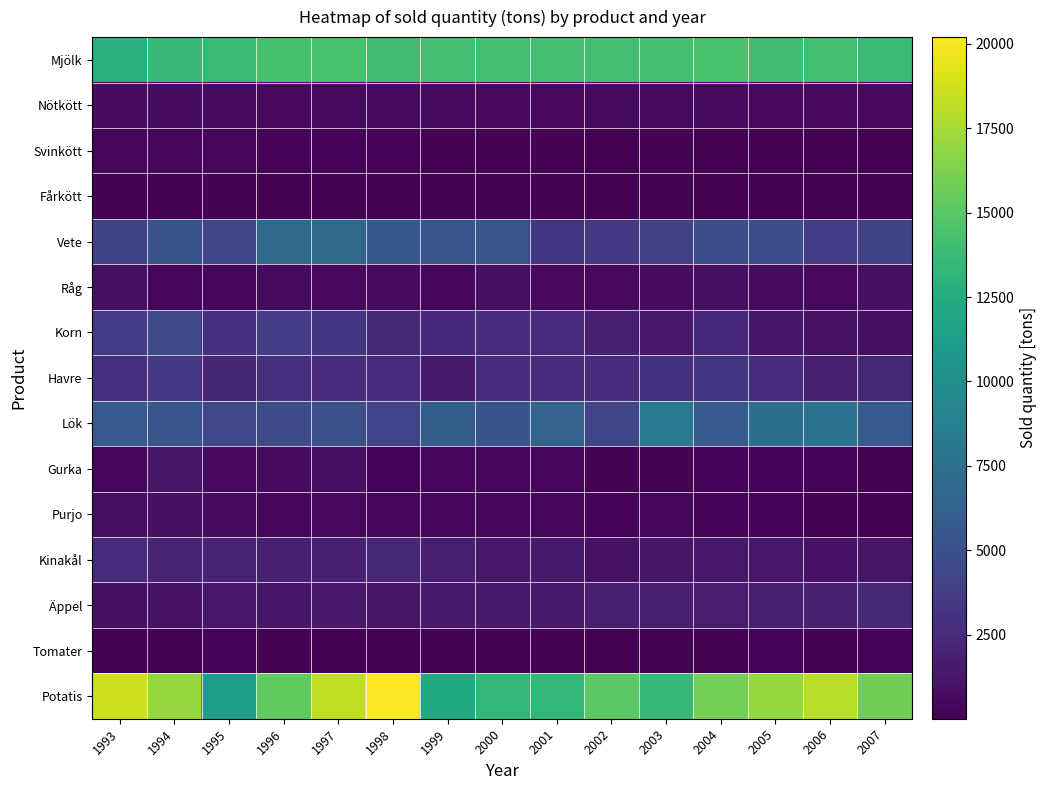

Which category has the lowest value across all series?

2005